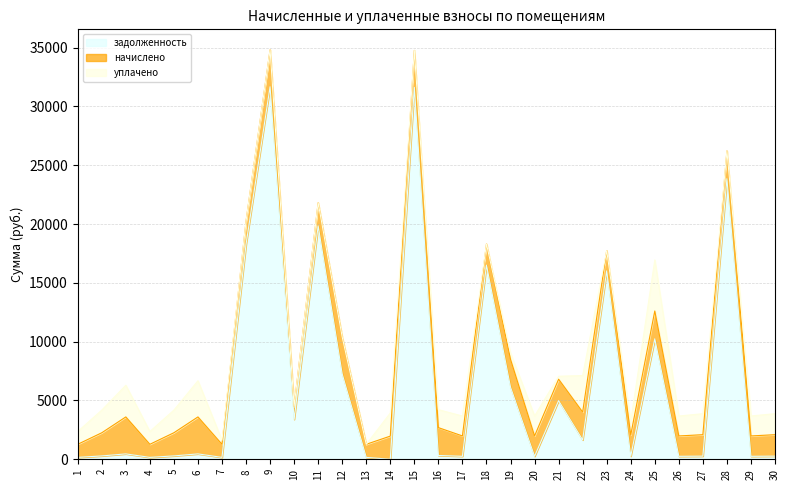

Does the chart have visible grid lines?

Yes